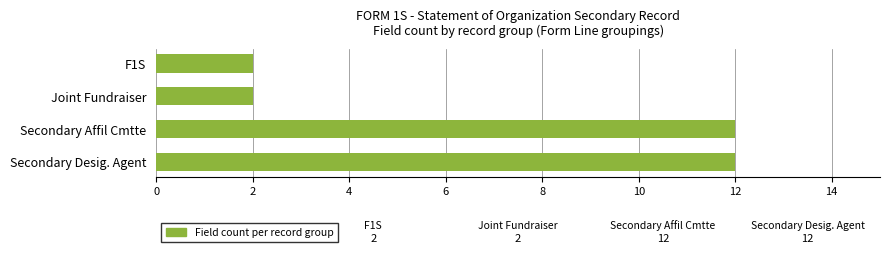

How many bars are there in total?

4